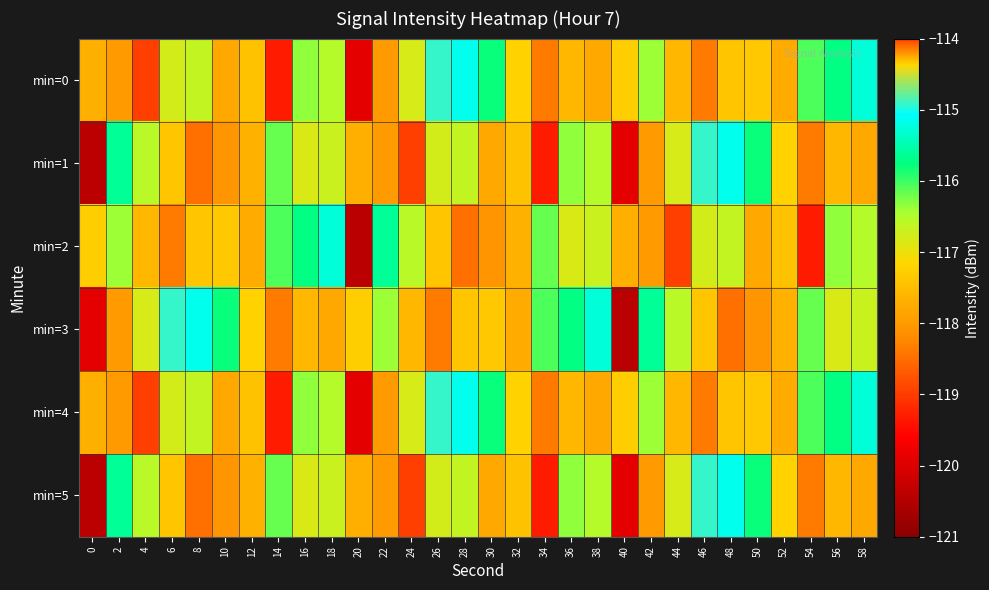

How many series are shown in this chart?

6